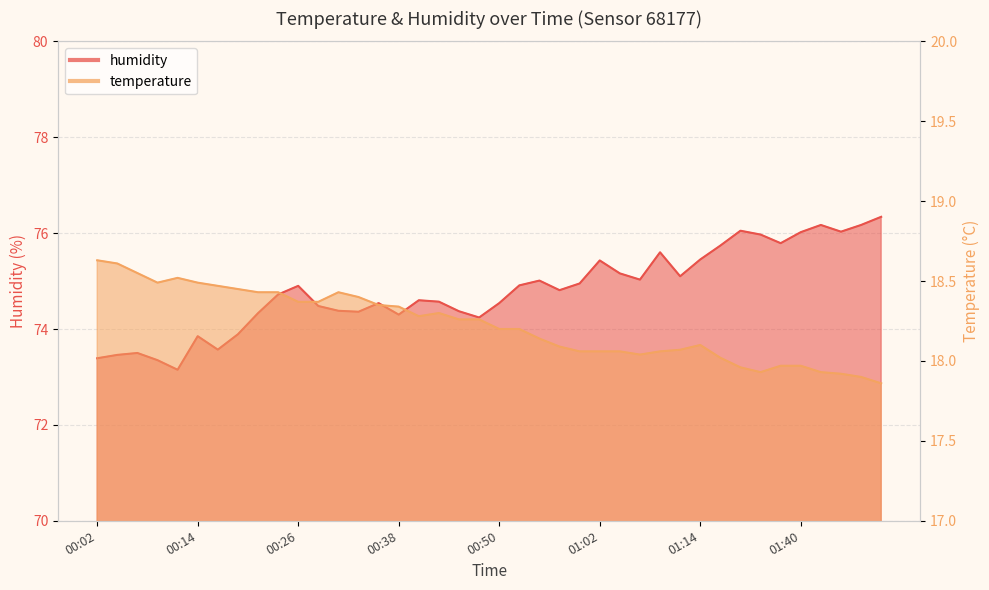

What is the value of the temperature point at the 40th from the left?

17.9